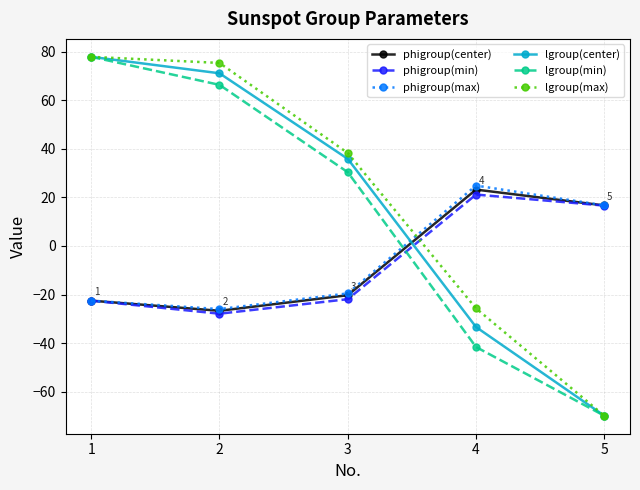

What is the greatest value displayed?

77.8